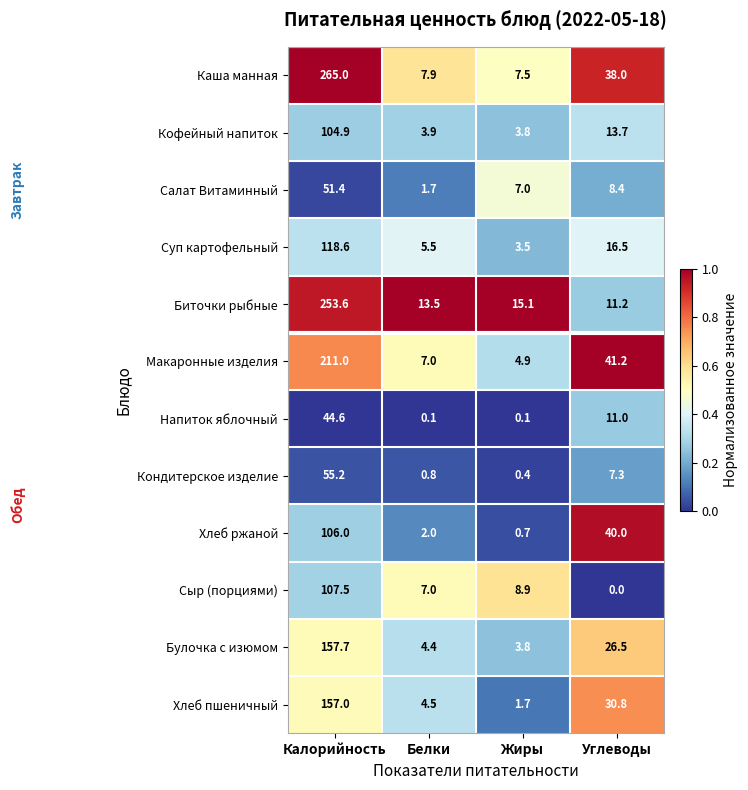

Is it true that Каша манная equals 7.5 at Жиры?

True